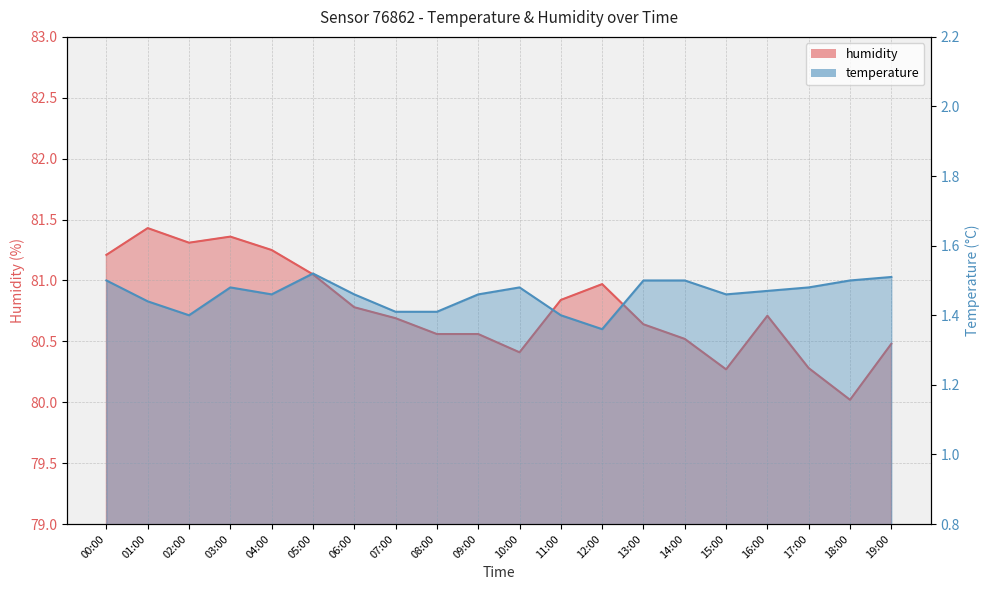

Reading right to left, what are all the values shown in this chart?

humidity: 19:00=80.5	18:00=80.0	17:00=80.3	16:00=80.7	15:00=80.3	14:00=80.5	13:00=80.6	12:00=81.0	11:00=80.8	10:00=80.4	09:00=80.6	08:00=80.6	07:00=80.7	06:00=80.8	05:00=81.0	04:00=81.2	03:00=81.4	02:00=81.3	01:00=81.4	00:00=81.2
temperature: 19:00=1.5	18:00=1.5	17:00=1.5	16:00=1.5	15:00=1.5	14:00=1.5	13:00=1.5	12:00=1.4	11:00=1.4	10:00=1.5	09:00=1.5	08:00=1.4	07:00=1.4	06:00=1.5	05:00=1.5	04:00=1.5	03:00=1.5	02:00=1.4	01:00=1.4	00:00=1.5